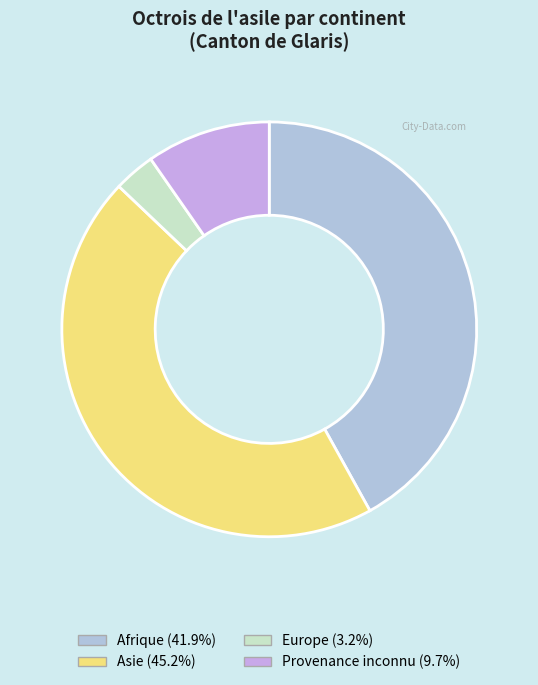

Count the number of slices in the pie.

4